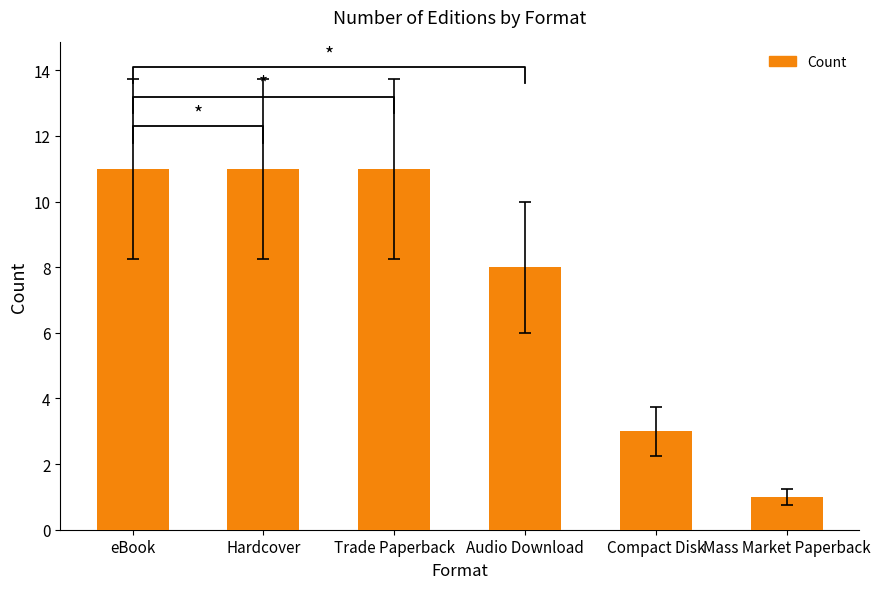

What is the difference between the maximum and minimum values?

10